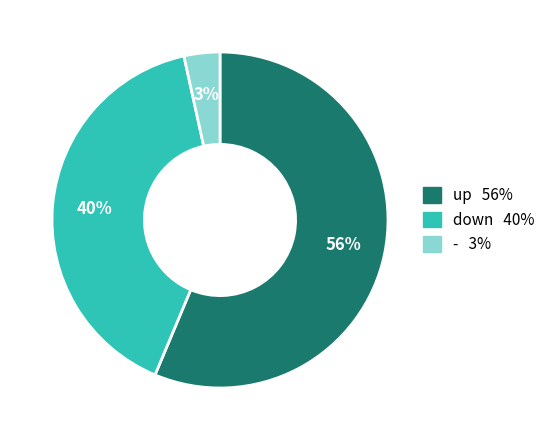

What percentage is the - slice, to the nearest percent?

3%